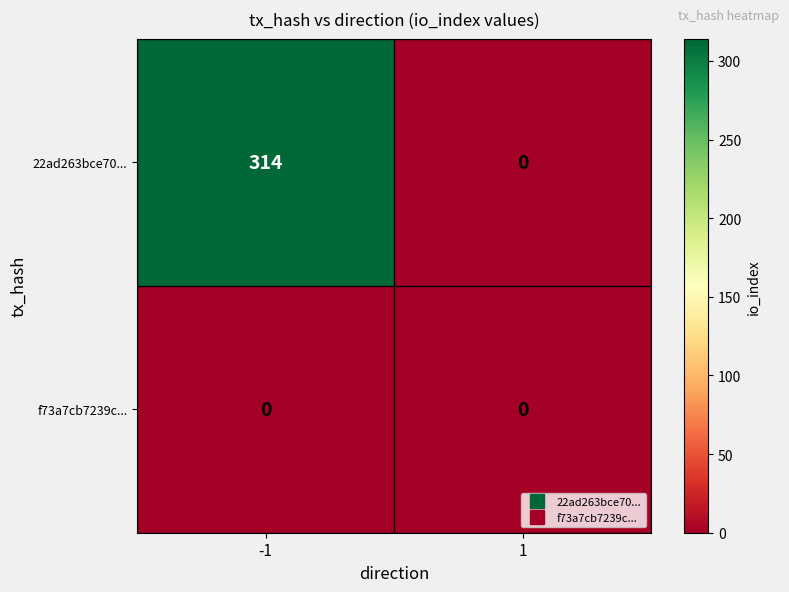

What is the greatest value displayed?

314